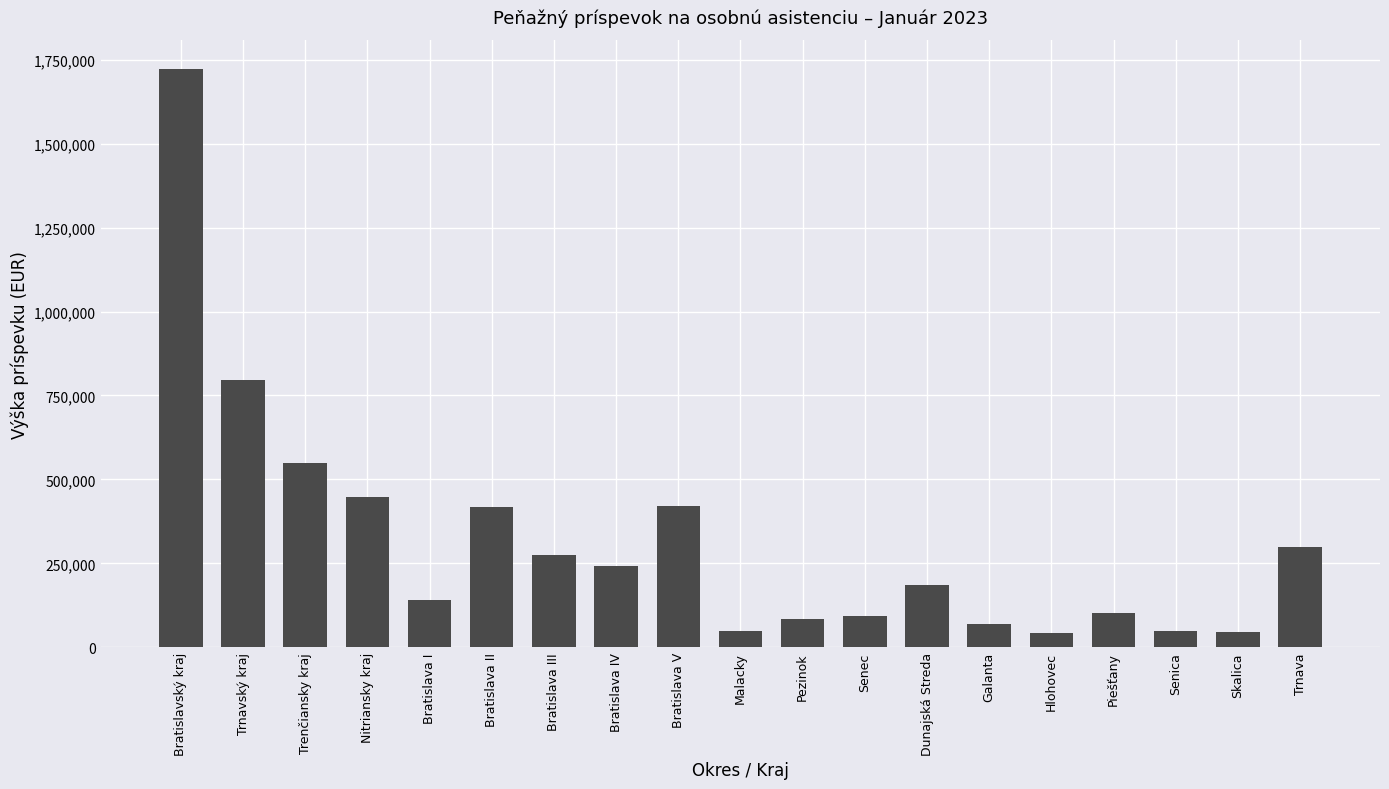

What is the minimum value shown in the chart?

43771.5